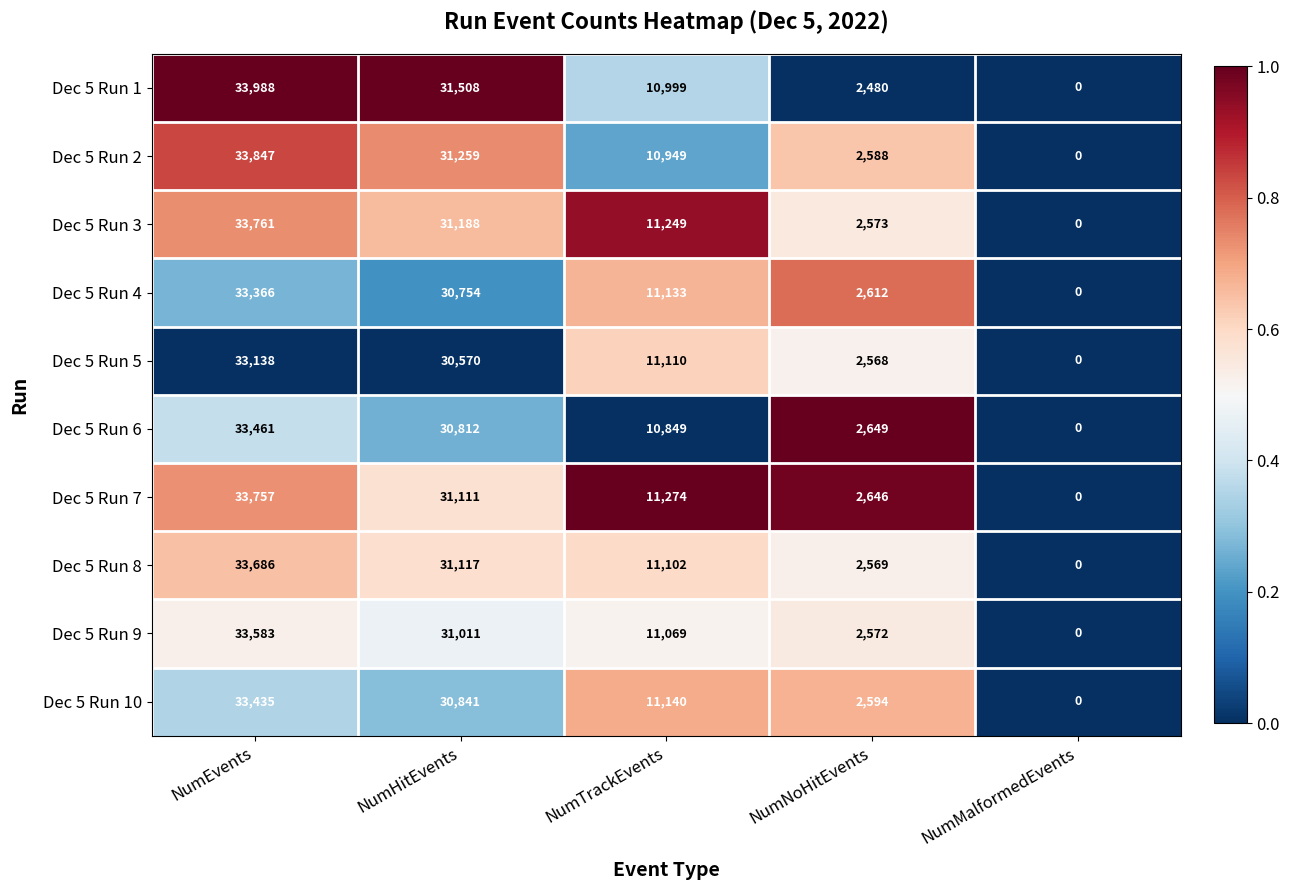

The value of Dec 5 Run 3 at NumMalformedEvents is -22329. True or false?

False